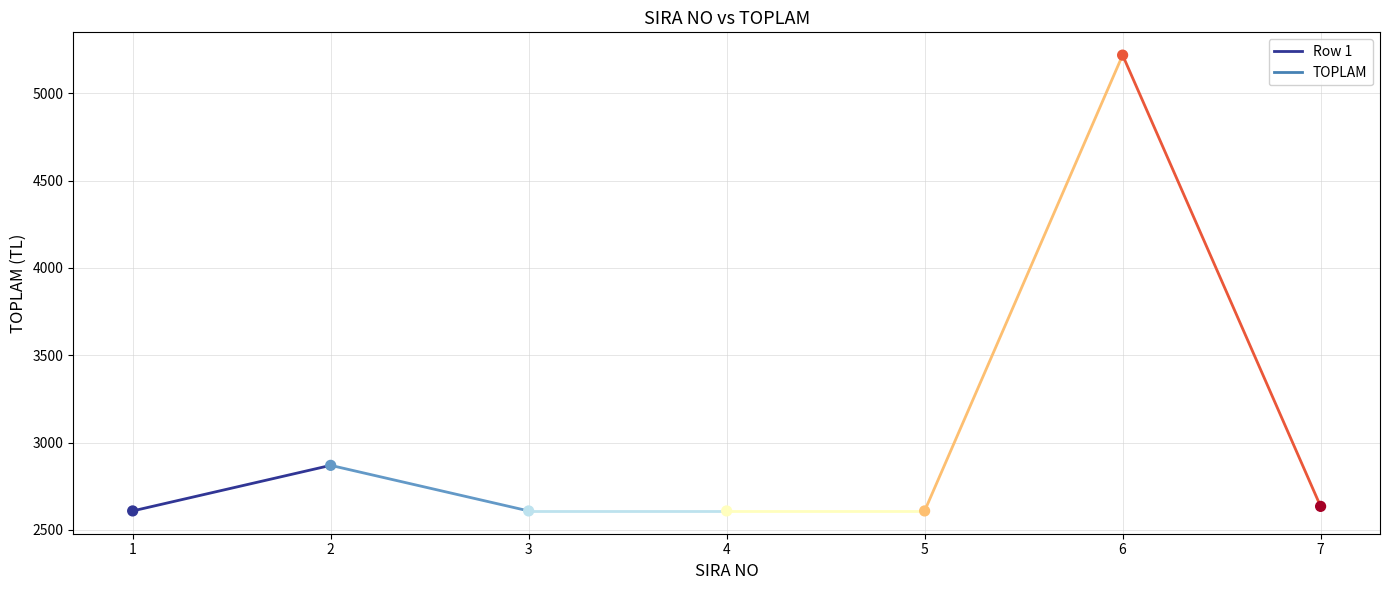

What is the average Y value?

3022.8